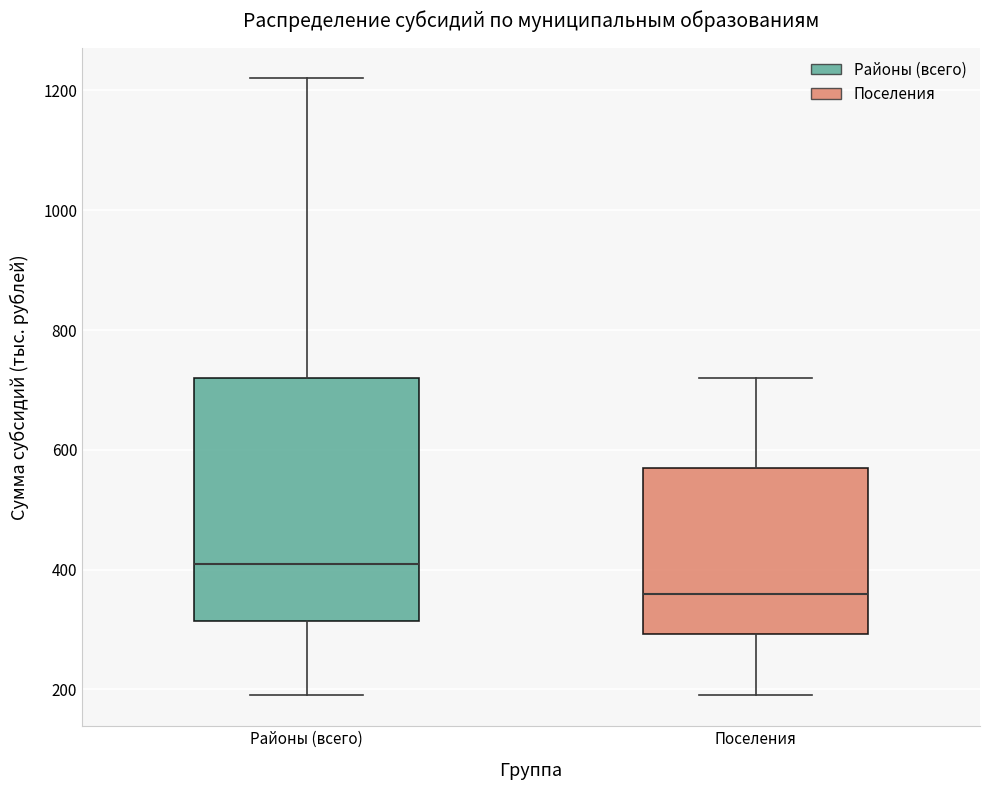

Where is the upper edge of the box for Поселения on the y-axis? The values are not printed on the chart, so give them approximately, as read against the axis.

580